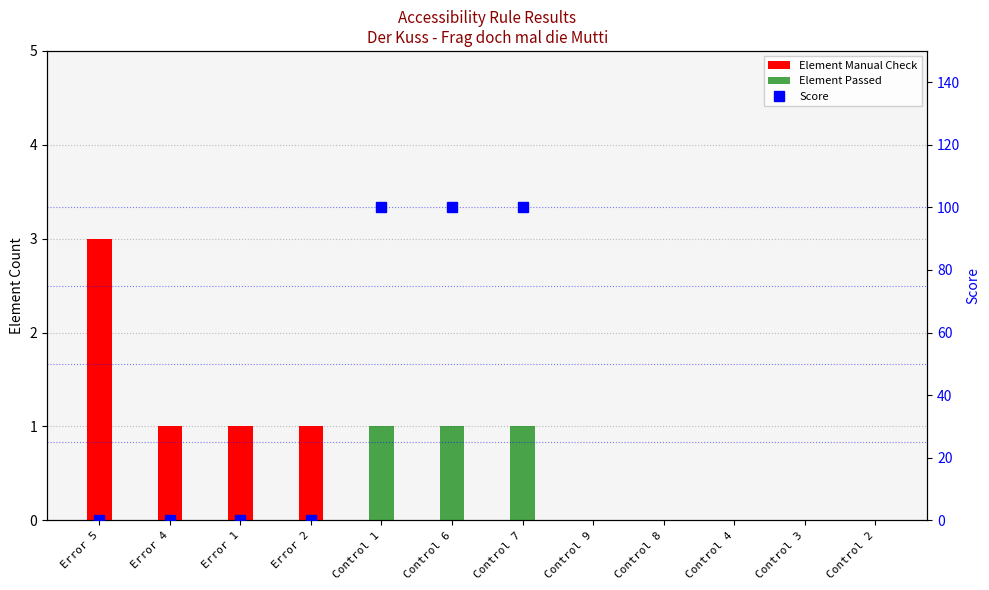

Which series has the largest total across all categories?

Element Manual Check